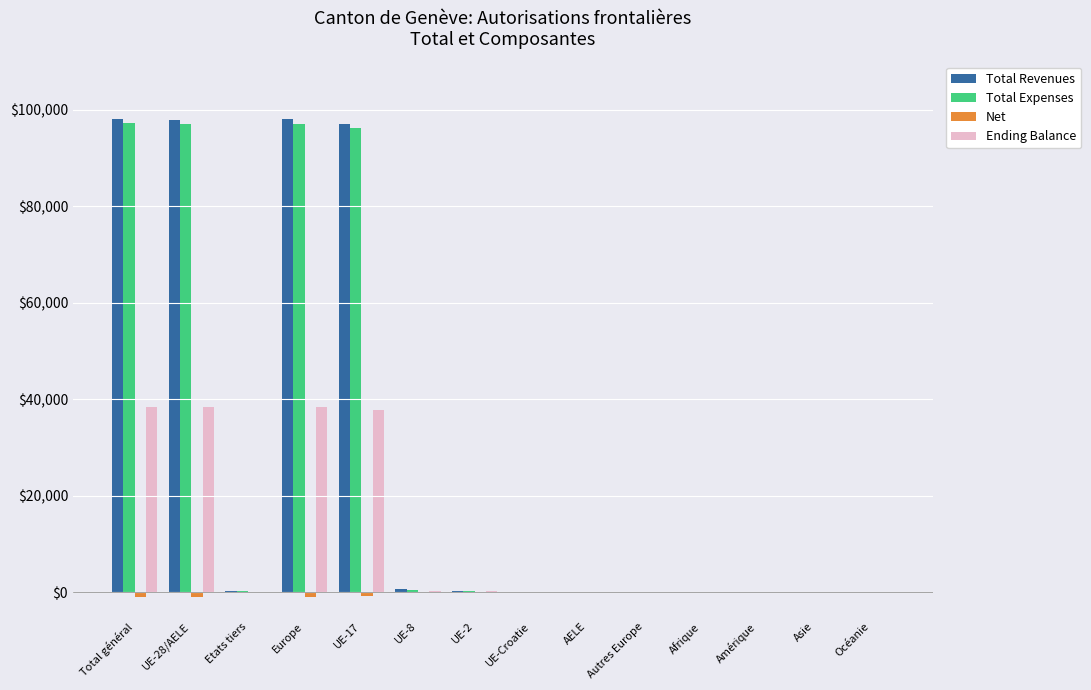

Which series has the widest spread of values?

Total Revenues